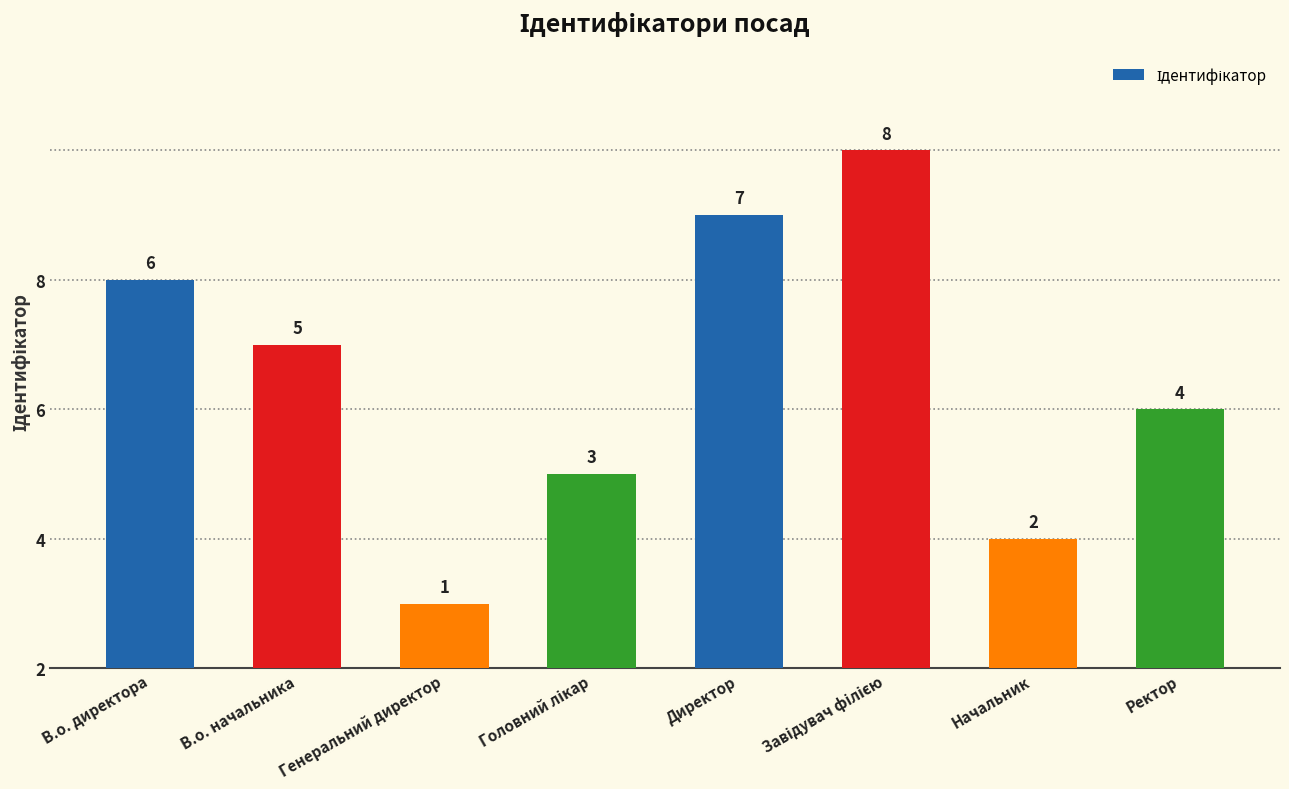

Reading right to left, what are all the values shown in this chart?

4	2	8	7	3	1	5	6